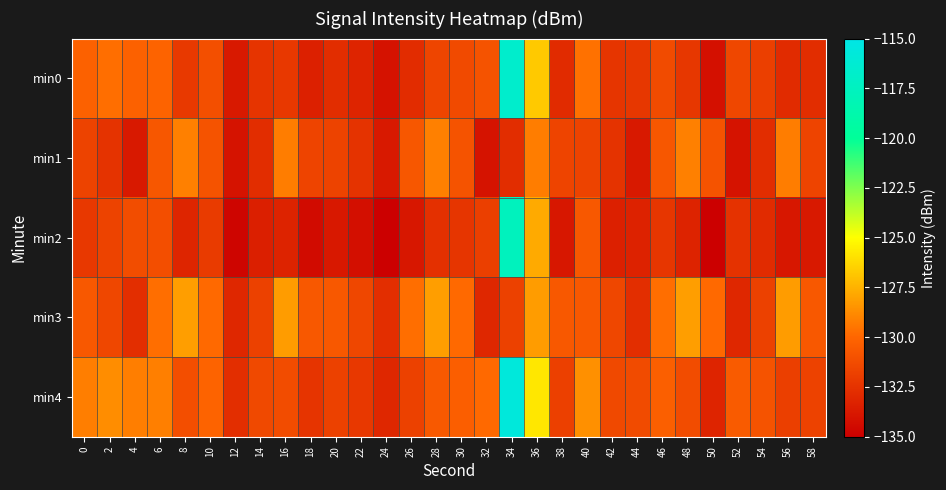

Reading left to right, list all the values displayed in this chart.

min0: 0=-130.2	2=-129.7	4=-130.2	6=-130.2	8=-132.1	10=-131.1	12=-133.7	14=-132.4	16=-132.2	18=-133.4	20=-132.8	22=-133.2	24=-134.1	26=-132.8	28=-131.6	30=-131.4	32=-130.9	34=-116.6	36=-126.8	38=-132.8	40=-129.6	42=-132.4	44=-132.3	46=-131.3	48=-132.2	50=-134.2	52=-131.5	54=-131.9	56=-132.9	58=-132.7
min1: 0=-131.7	2=-132.5	4=-133.7	6=-130.7	8=-129.1	10=-130.9	12=-134.0	14=-132.8	16=-129.2	18=-131.6	20=-131.7	22=-132.5	24=-133.7	26=-130.7	28=-129.1	30=-130.9	32=-134.0	34=-132.8	36=-129.2	38=-131.6	40=-131.7	42=-132.5	44=-133.7	46=-130.7	48=-129.1	50=-130.9	52=-134.0	54=-132.8	56=-129.2	58=-131.6
min2: 0=-132.2	2=-131.7	4=-131.2	6=-131.2	8=-133.1	10=-132.1	12=-134.7	14=-133.4	16=-133.2	18=-134.4	20=-133.8	22=-134.2	24=-135.1	26=-133.8	28=-132.6	30=-132.4	32=-131.9	34=-117.6	36=-127.8	38=-133.8	40=-130.6	42=-133.4	44=-133.3	46=-132.3	48=-133.2	50=-135.2	52=-132.5	54=-132.9	56=-133.9	58=-133.7
min3: 0=-130.7	2=-131.5	4=-132.7	6=-129.7	8=-128.1	10=-129.9	12=-133.0	14=-131.8	16=-128.2	18=-130.6	20=-130.7	22=-131.5	24=-132.7	26=-129.7	28=-128.1	30=-129.9	32=-133.0	34=-131.8	36=-128.2	38=-130.6	40=-130.7	42=-131.5	44=-132.7	46=-129.7	48=-128.1	50=-129.9	52=-133.0	54=-131.8	56=-128.2	58=-130.6
min4: 0=-129.2	2=-128.7	4=-129.2	6=-129.2	8=-131.1	10=-130.1	12=-132.7	14=-131.4	16=-131.2	18=-132.4	20=-131.8	22=-132.2	24=-133.1	26=-131.8	28=-130.6	30=-130.4	32=-129.9	34=-115.6	36=-125.8	38=-131.8	40=-128.6	42=-131.4	44=-131.3	46=-130.3	48=-131.2	50=-133.2	52=-130.5	54=-130.9	56=-131.9	58=-131.7